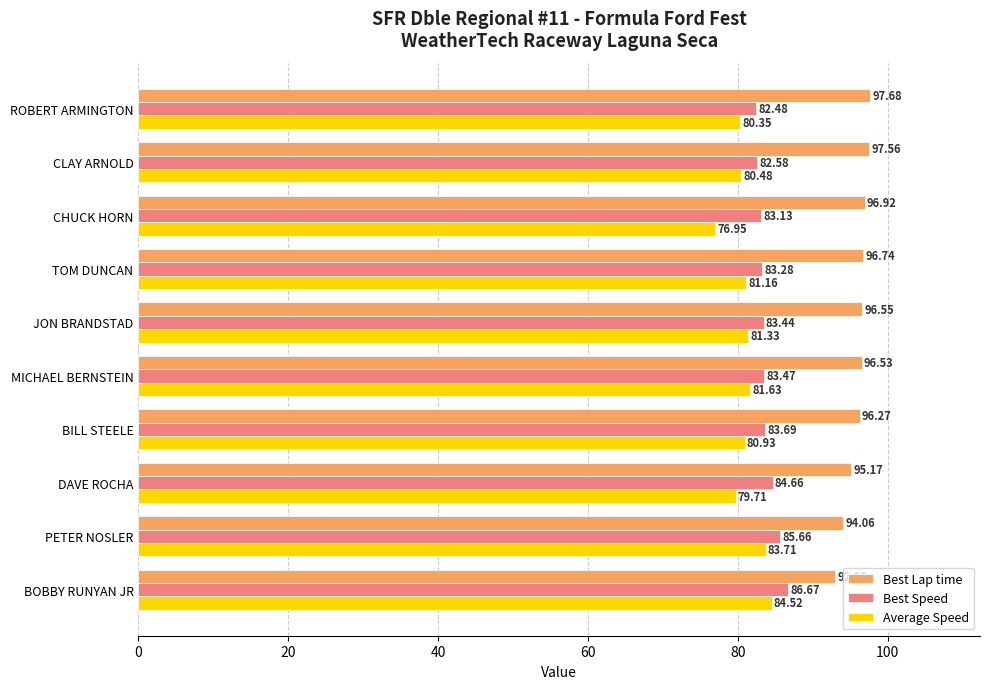

What is the difference between the maximum and minimum values in the Best Lap time series?

4.7